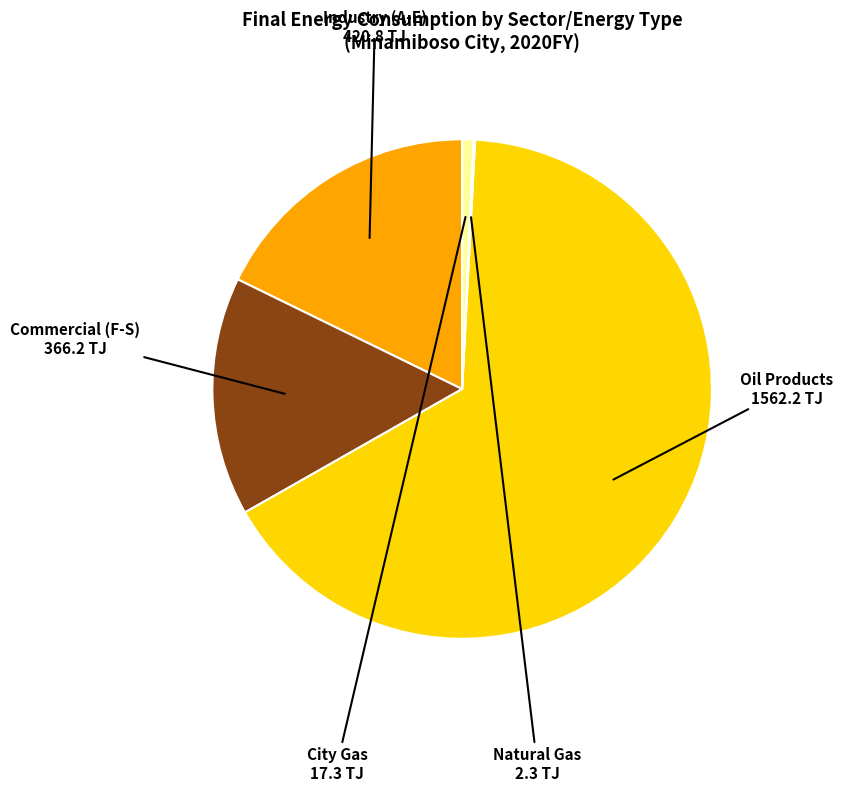

Is there a majority slice in this chart?

Yes